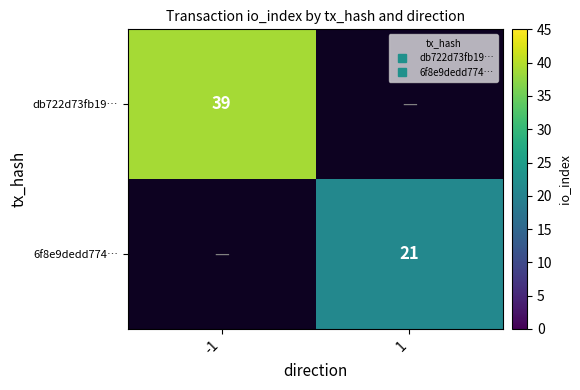

At -1, list the series in order from largest to smallest.

db722d73fb19…, 6f8e9dedd774…